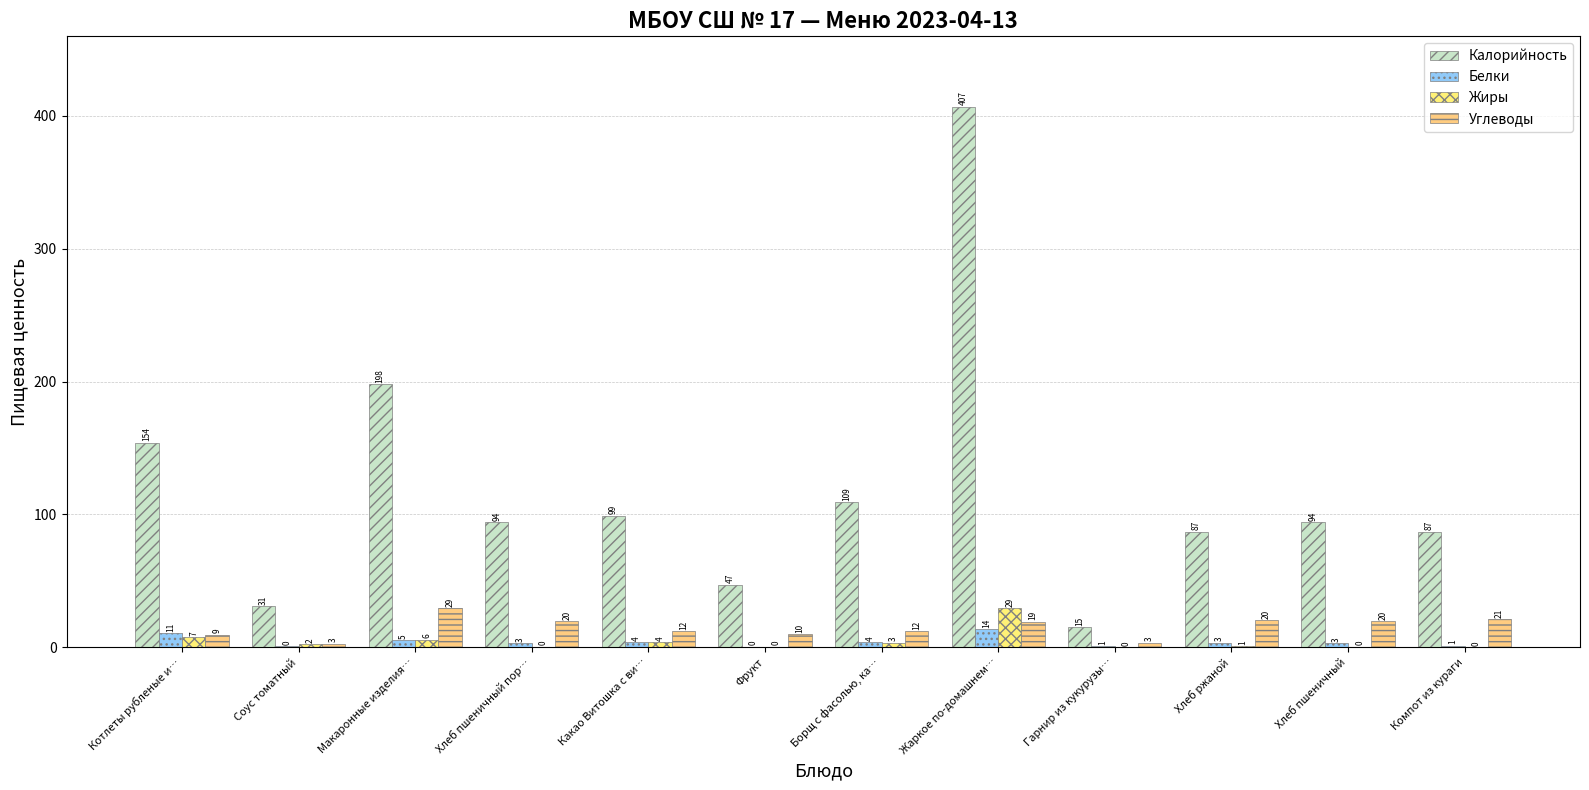

What is the label of the 4th bar from the right?

Гарнир из кукурузы…